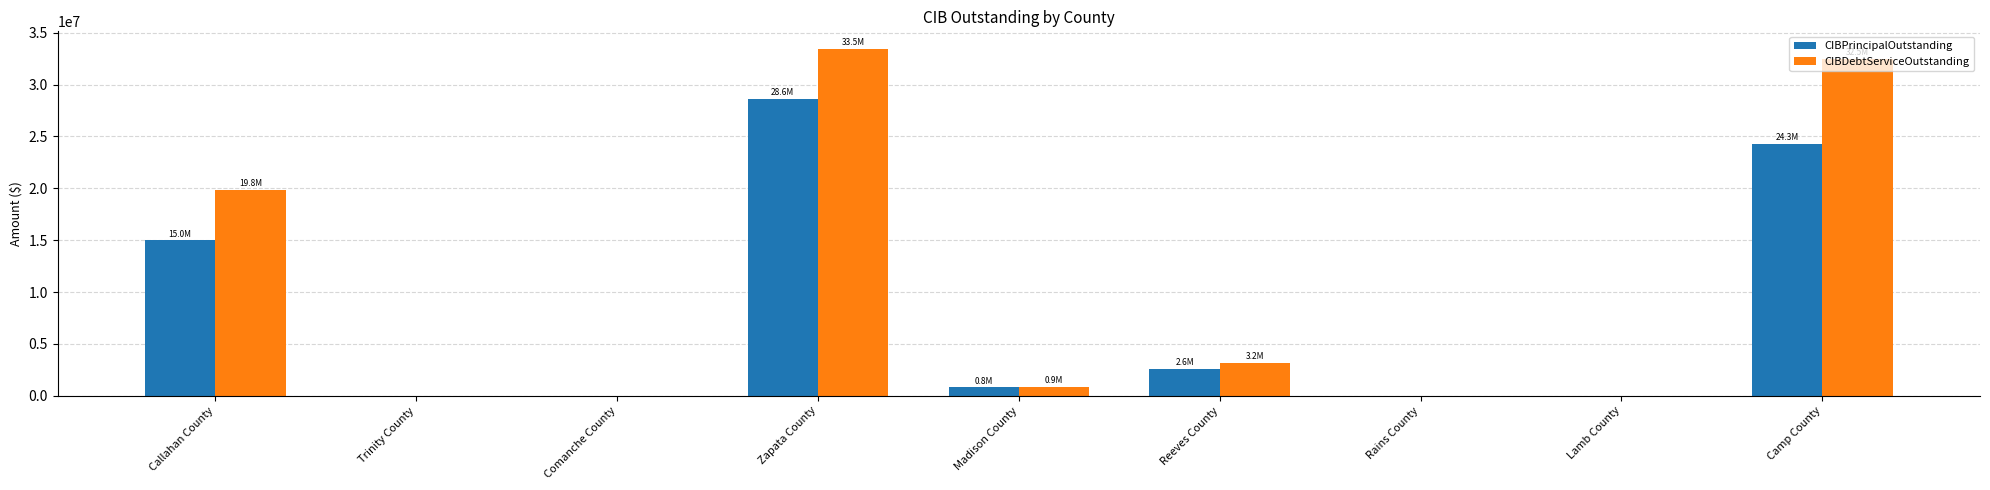

How many series are shown in this chart?

2